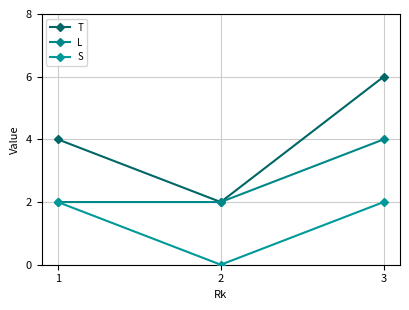

At 1, list the series in order from smallest to largest.

L, S, T